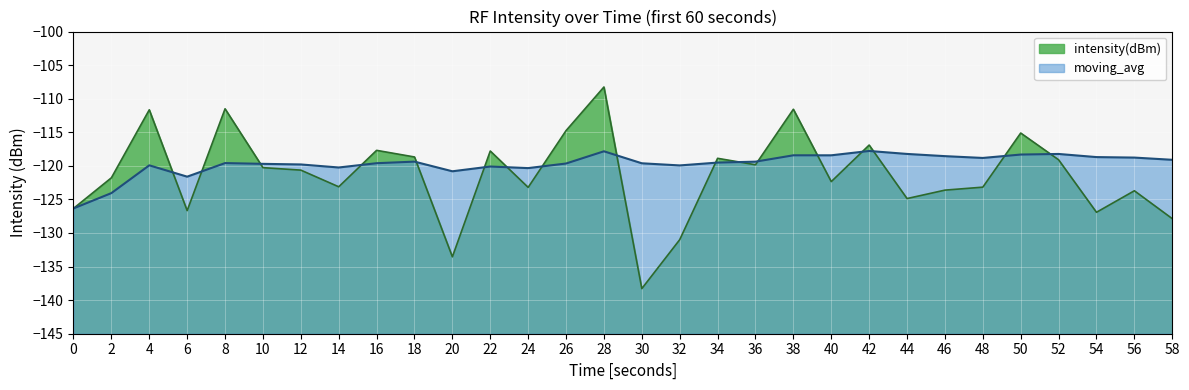

The value of moving_avg at 14 is -192.4. True or false?

False